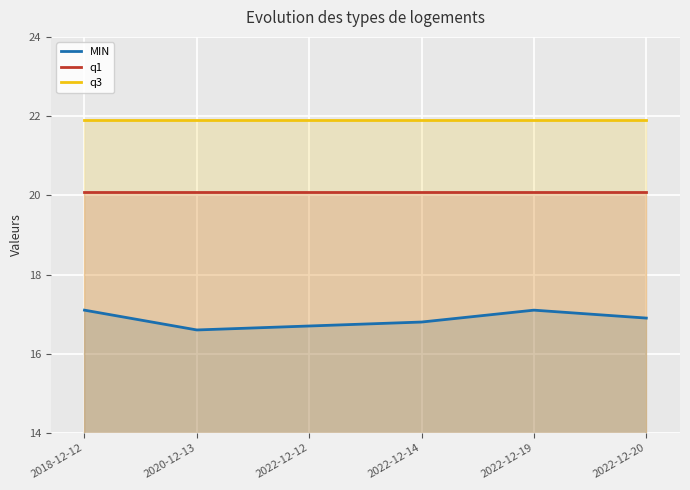

Does the chart display data point markers on the line(s)?

No